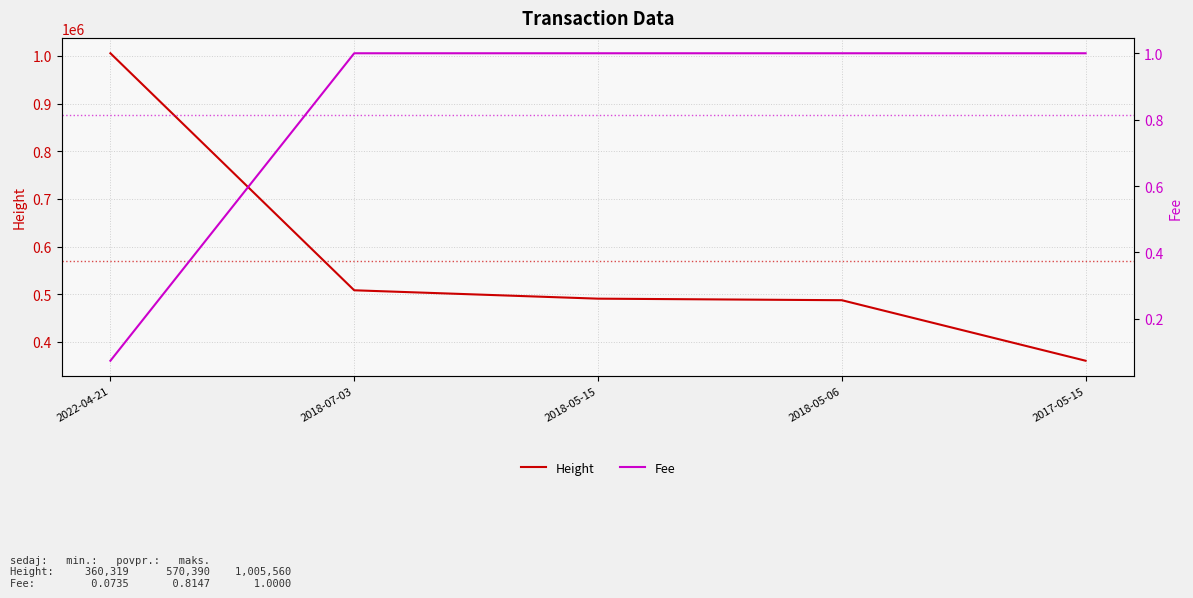

Count the Fee values in the range 1 to 2.

4